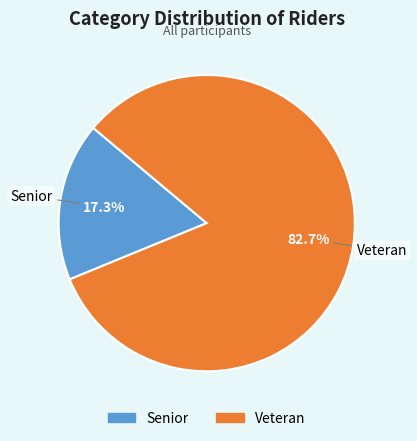

Count the number of slices in the pie.

2